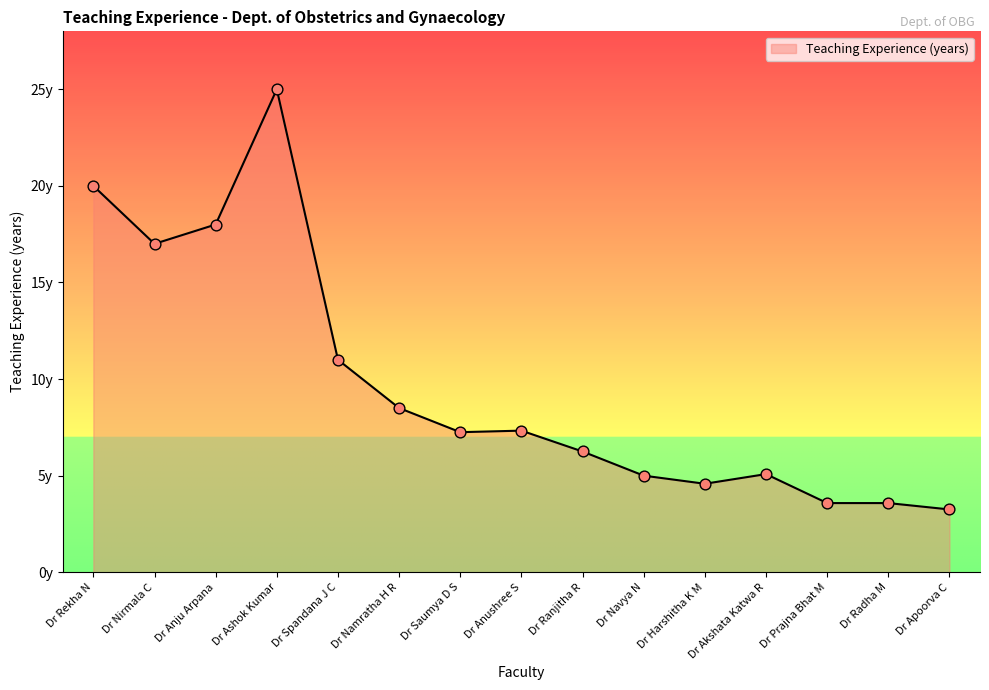

What is the ratio of the value at Dr Harshitha K M to the value at Dr Ranjitha R?

0.7